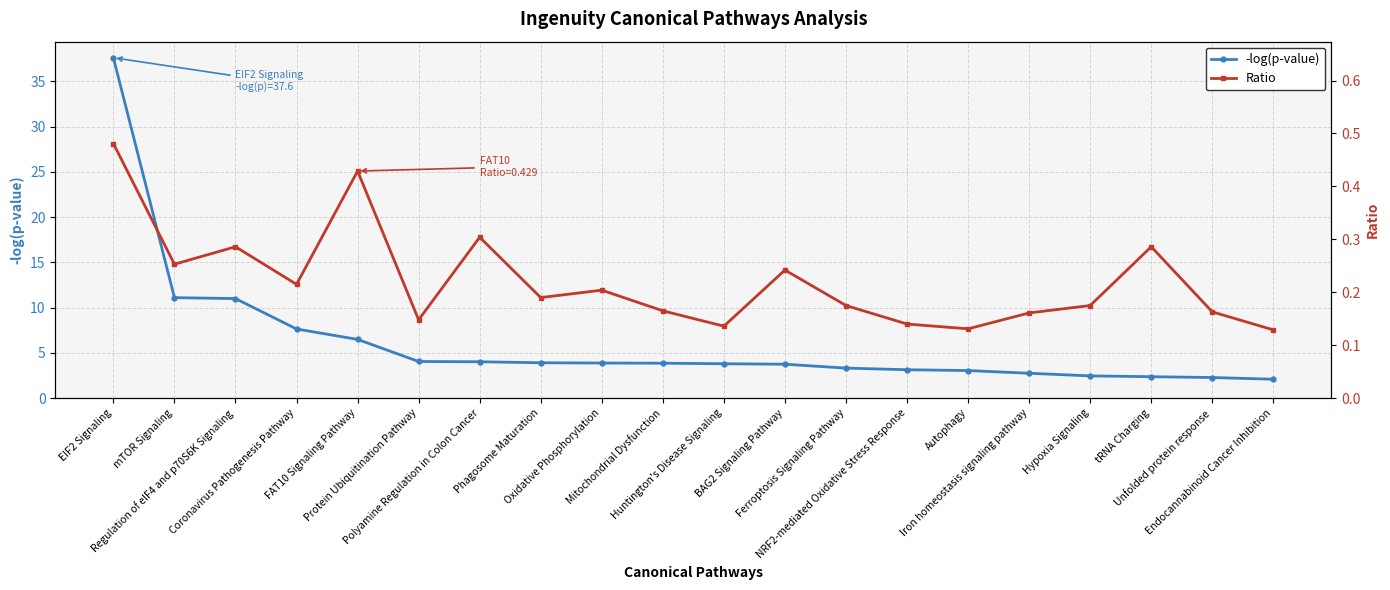

What position from the left is Hypoxia Signaling?

17